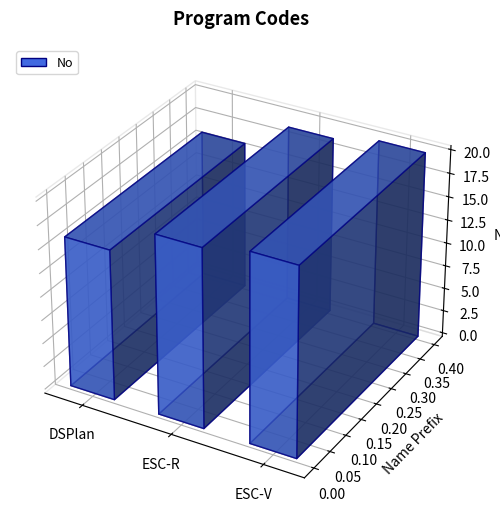

How many data points are above 19?

1